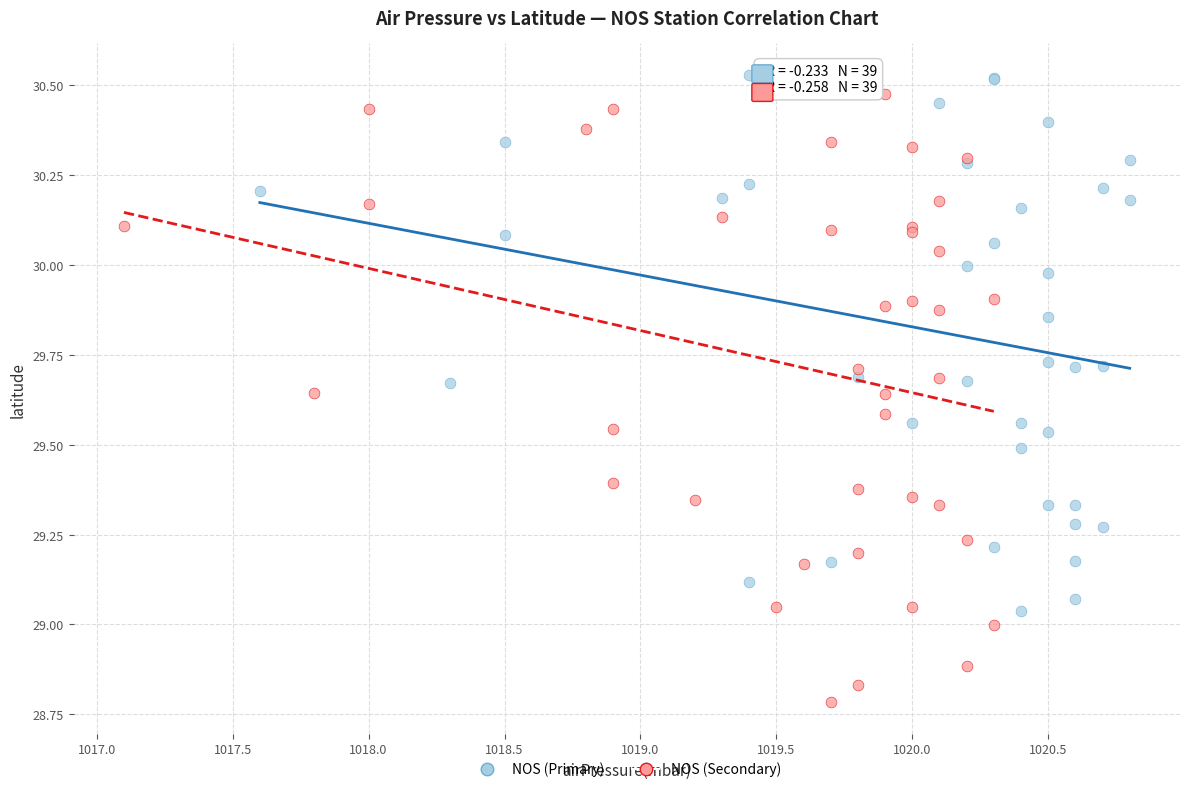

Which series contains the lowest Y value?

NOS (Secondary)